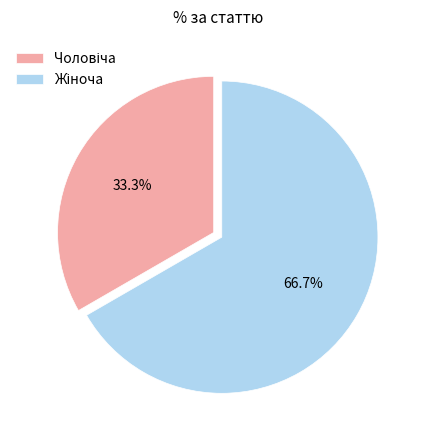

Is there a majority slice in this chart?

Yes